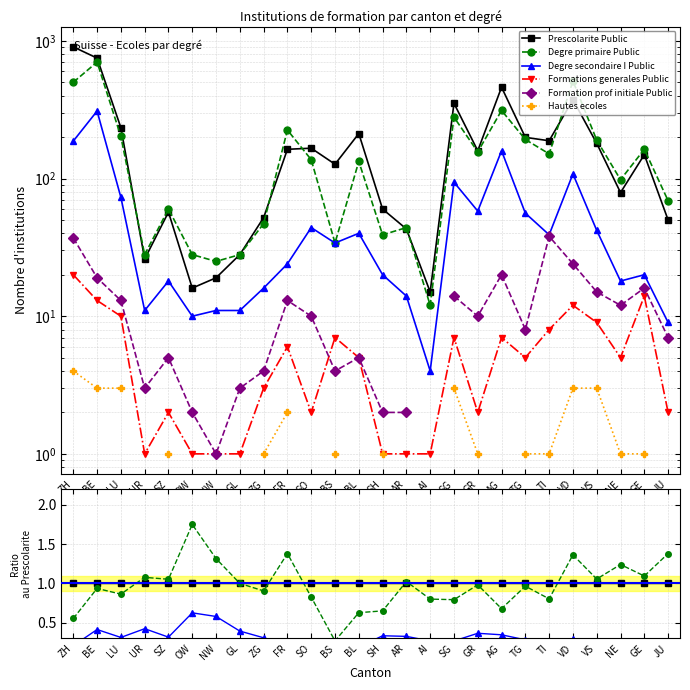

How many lines are shown in the chart?

6